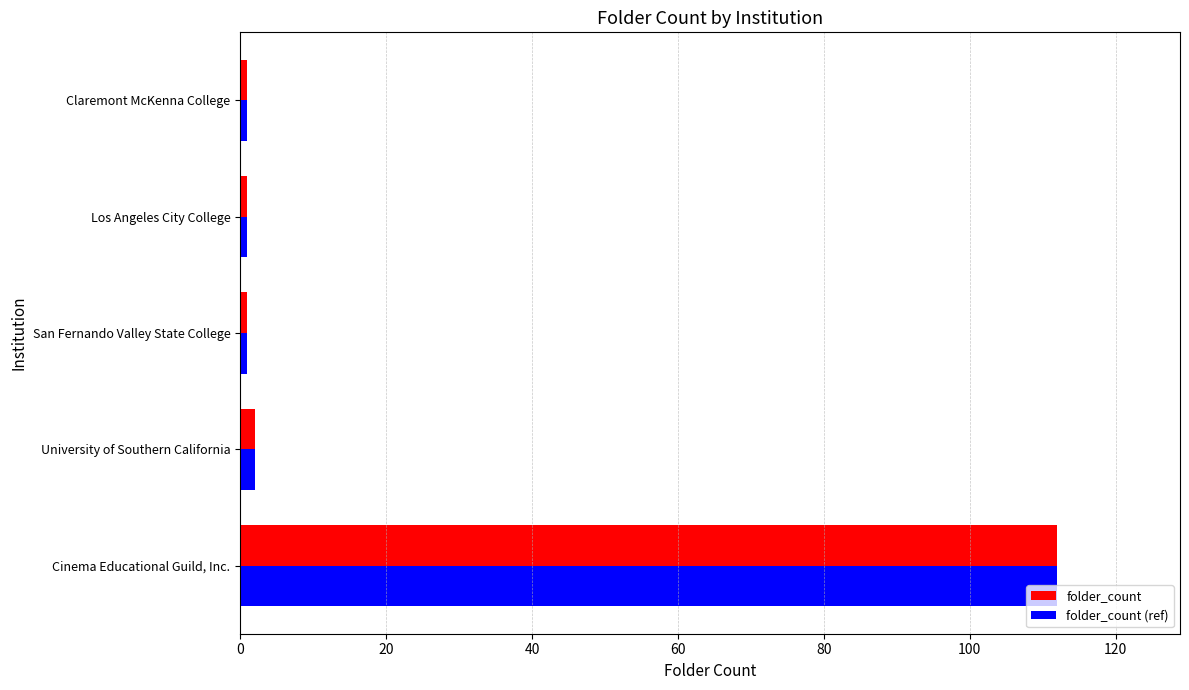

What is the maximum value for folder_count (ref)?

112